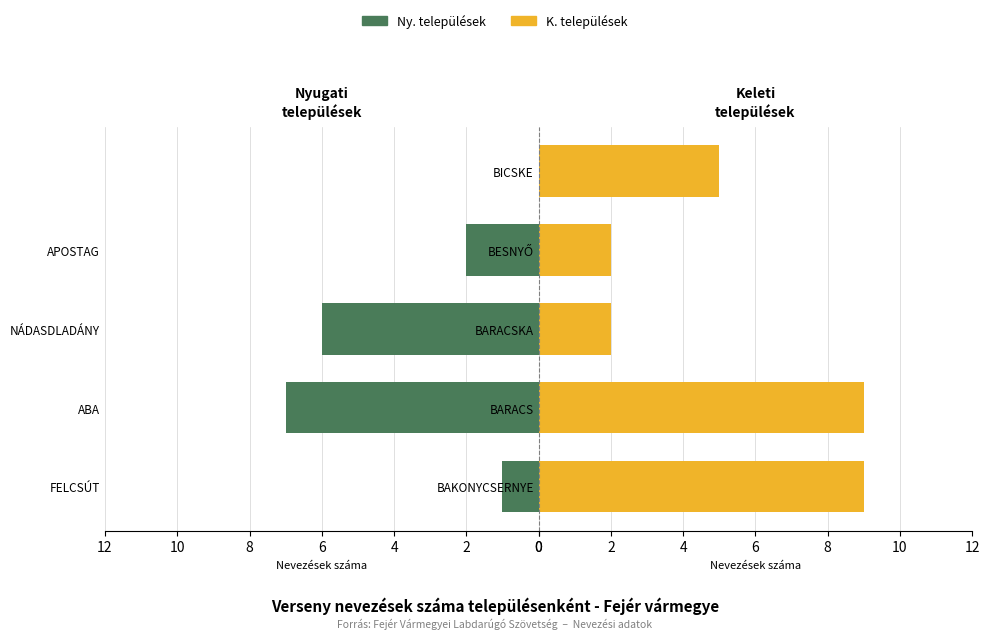

The Magyarország K. series shows 2 at BARACSKA. True or false?

True